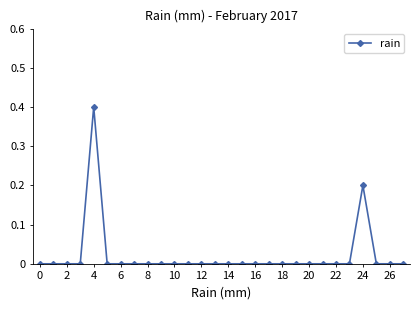

What is the maximum value shown in the chart?

0.4